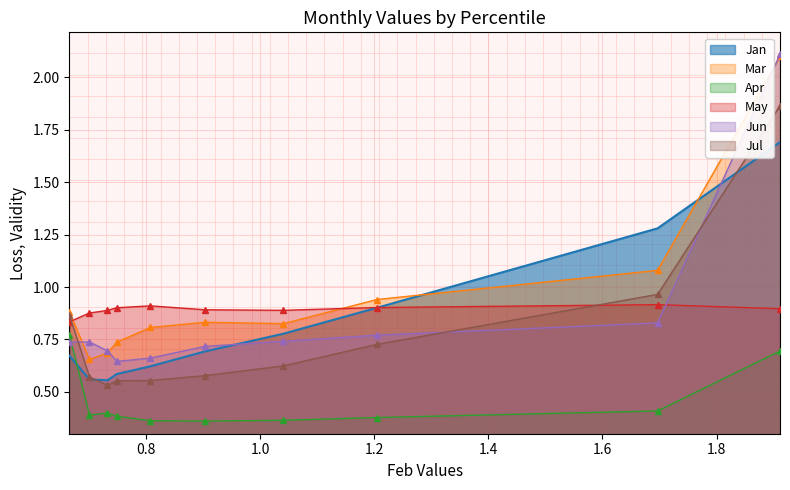

What is the difference between the highest and lowest values at pct75?

0.5